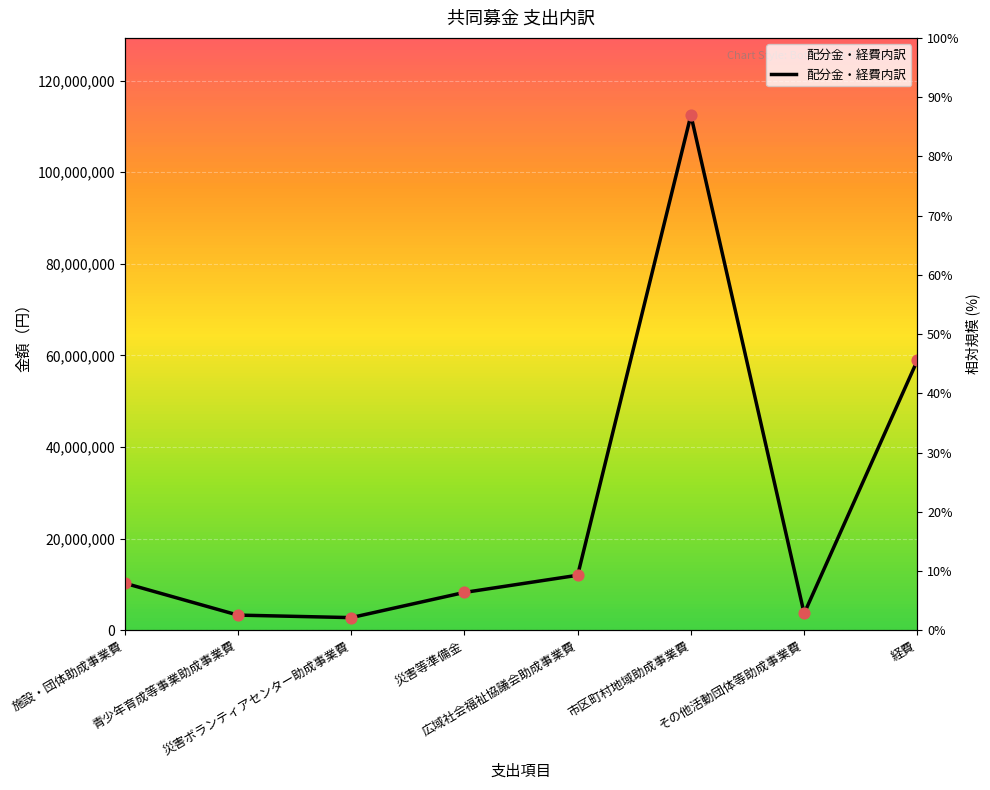

What is the ratio of the value at 災害等準備金 to the value at 青少年育成等事業助成事業費?

2.5